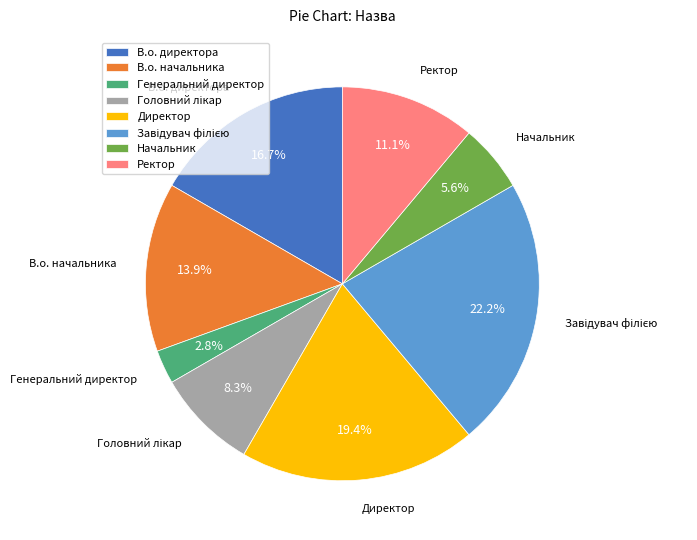

To the nearest percent, what portion does Начальник represent?

6%